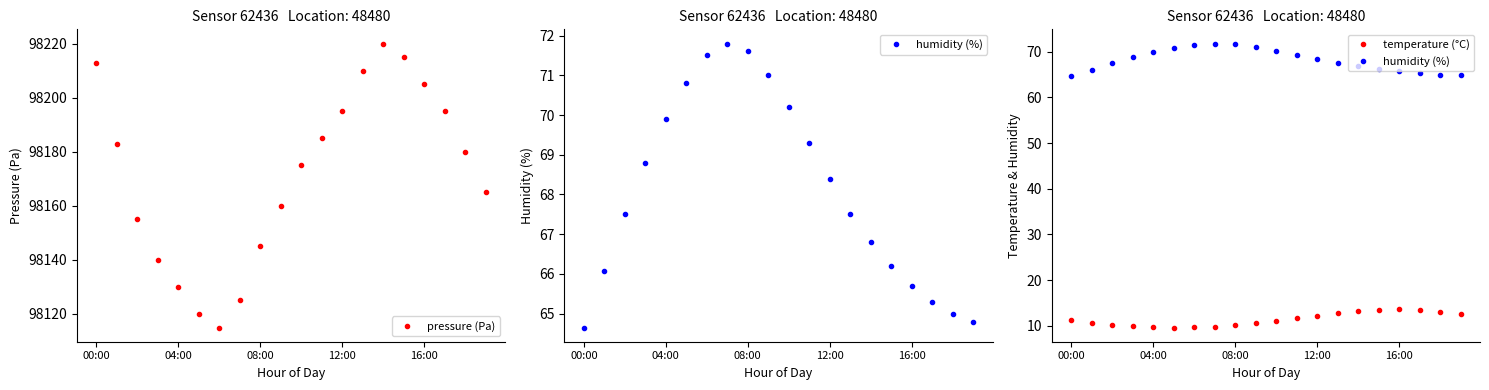

True or false: pressure (Pa) has more than 1 interior local peaks.

False